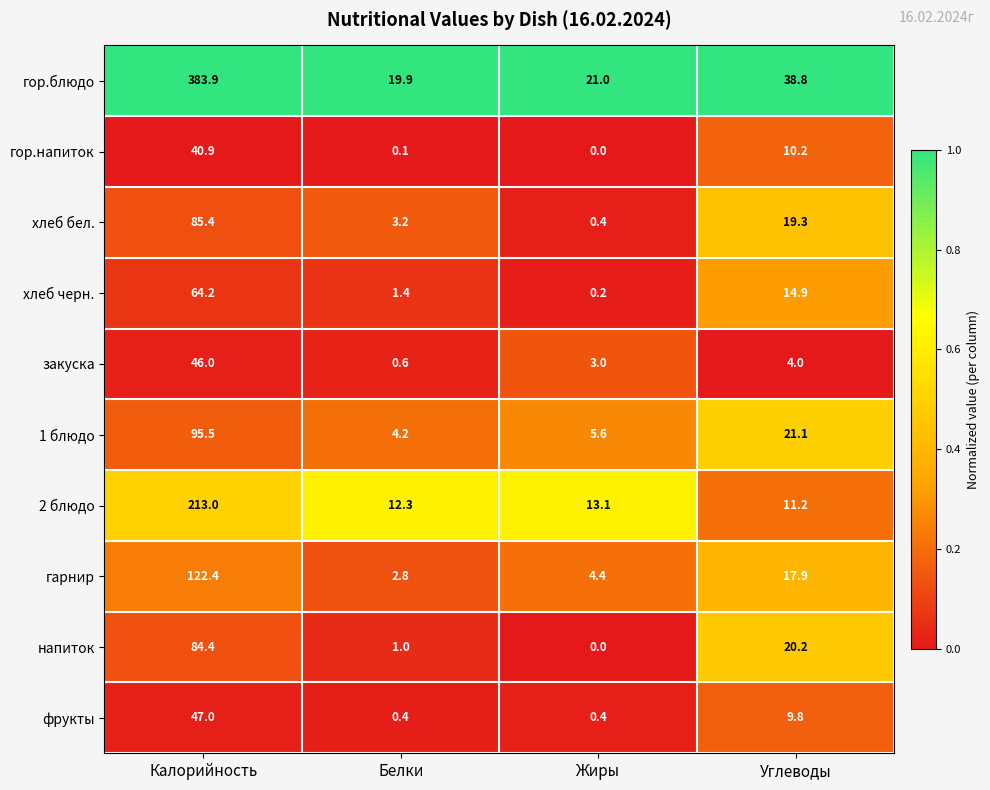

Which series has the largest total across all categories?

гор.блюдо